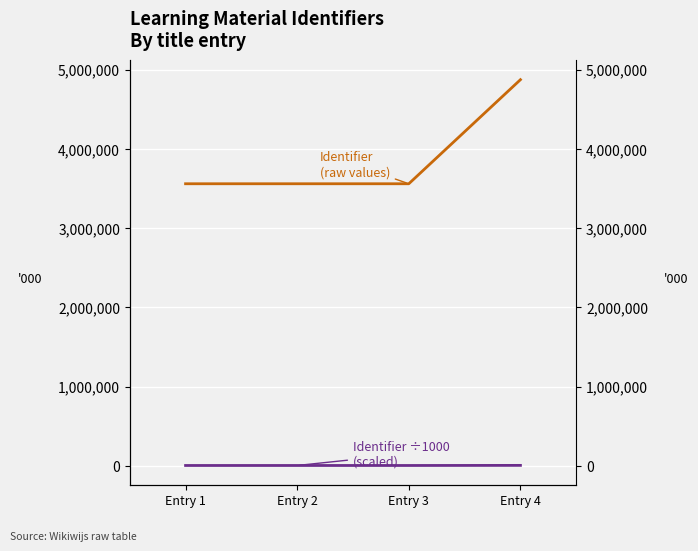

What is the smallest value displayed?

3559